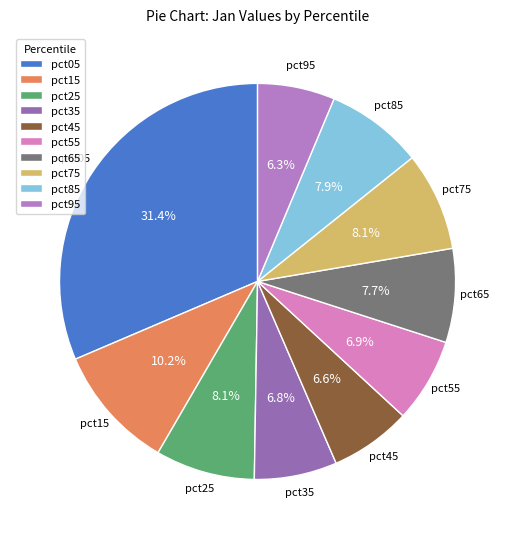

To the nearest percent, what is the average slice percentage?

10%